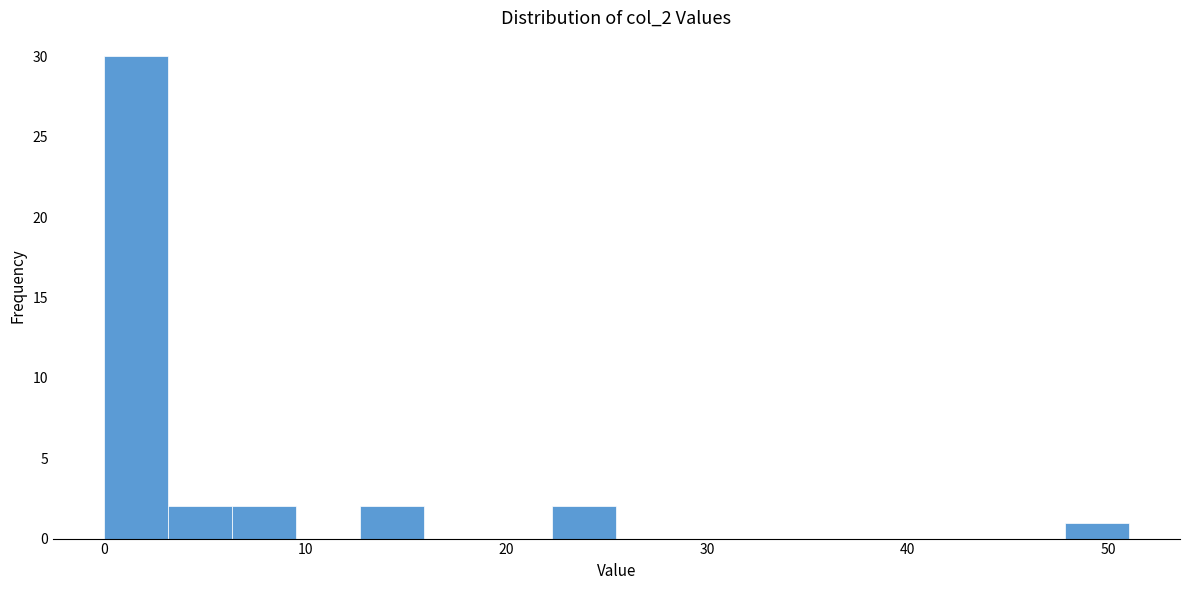

Around what value on the x-axis is the tallest bar? Give the approximate position of its centre, as read against the axis.

2